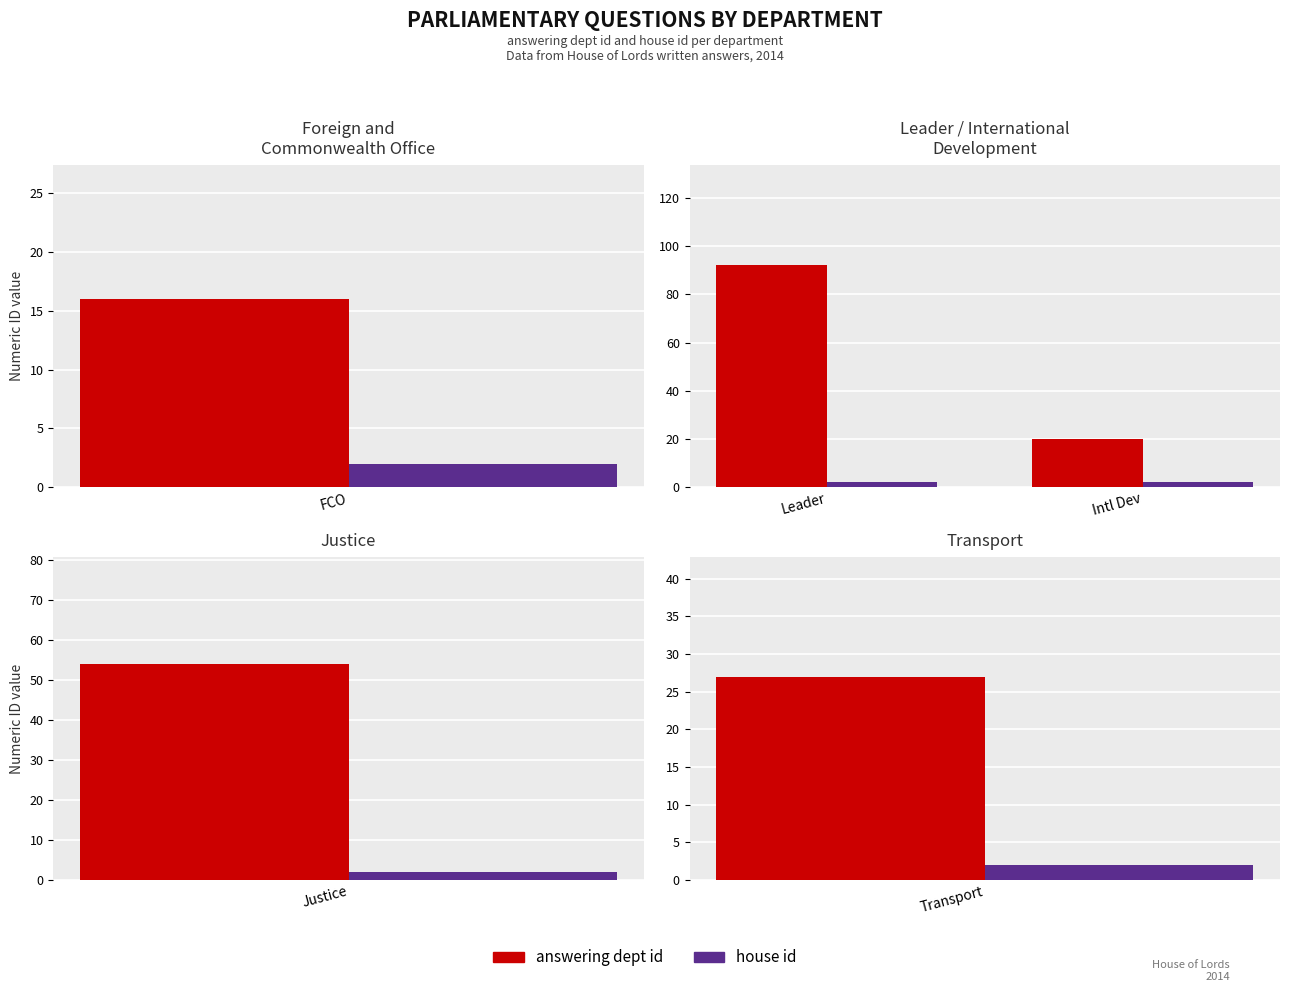

What position from the right is Leader?

2